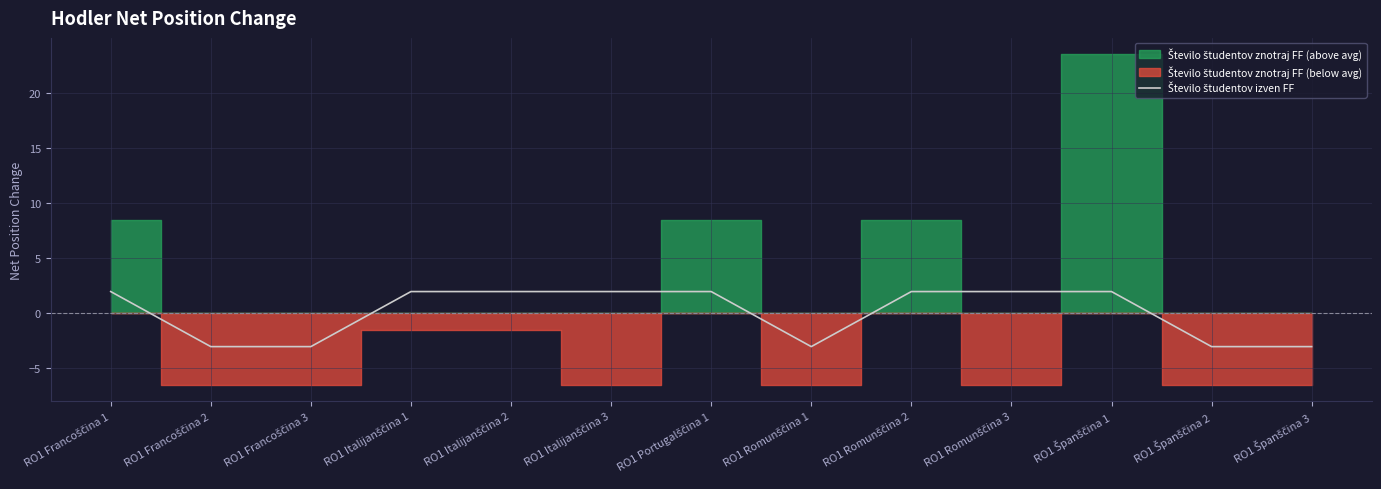

Where is the first local minimum?

RO1 Romunščina 1